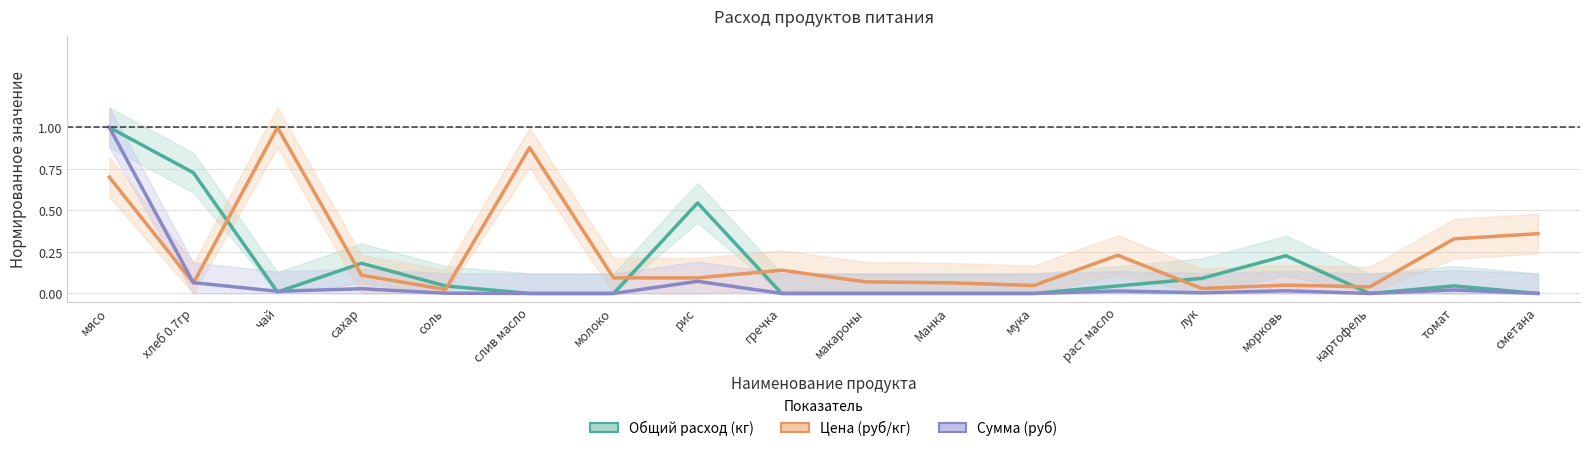

The value of Общий расход (кг) at мясо is 1.0. True or false?

True